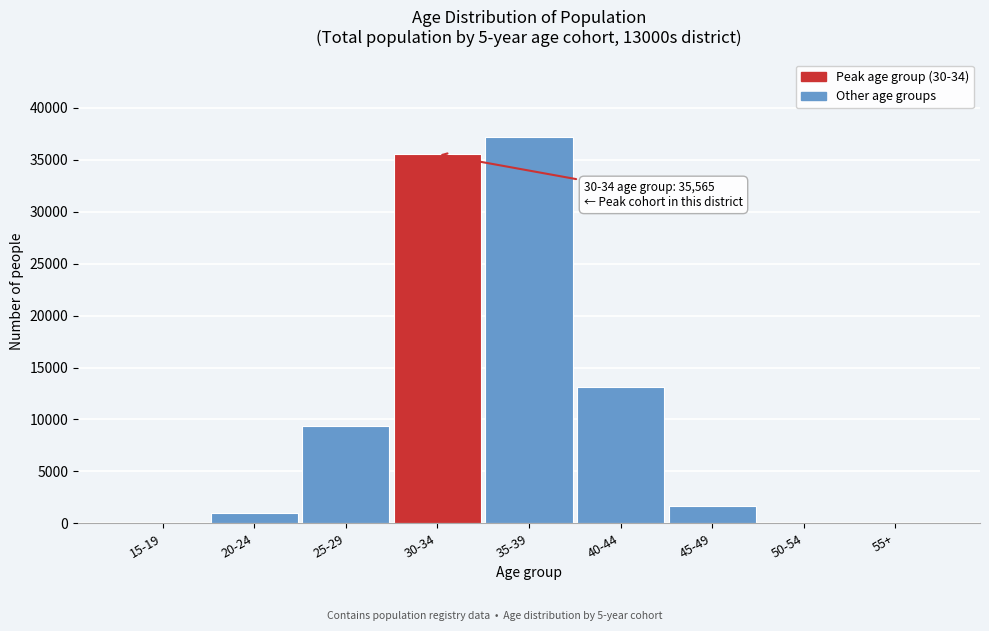

The value at 25-29 is 2748. True or false?

False